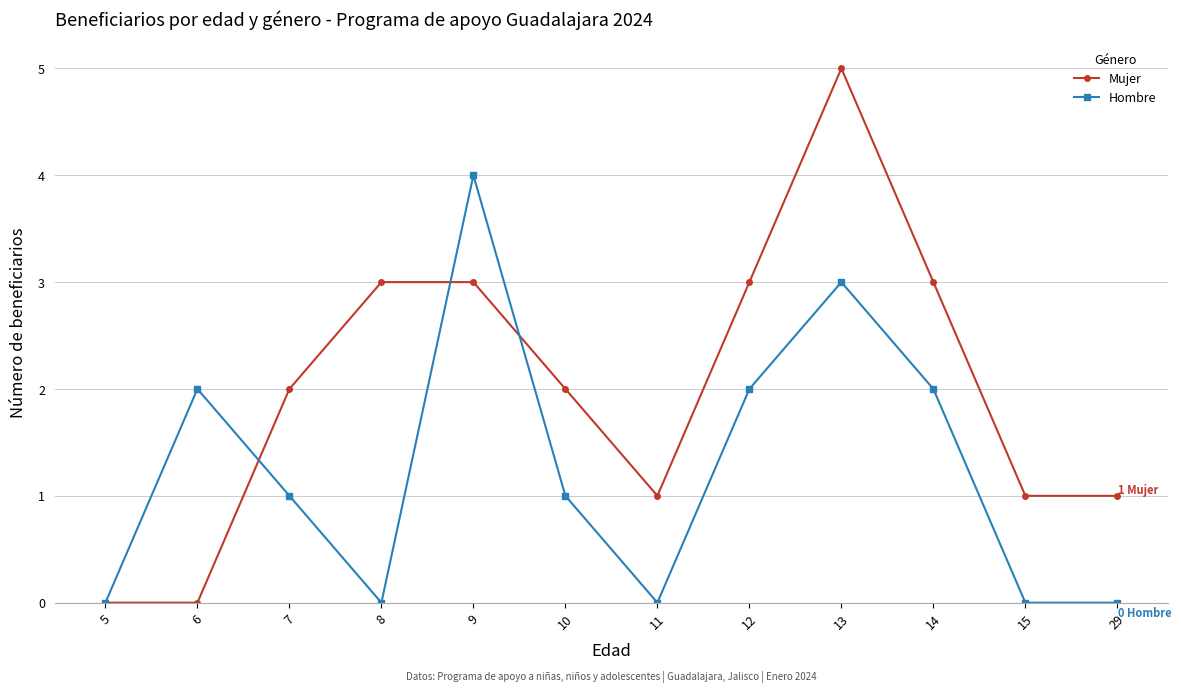

Is it true that Mujer equals 3 at 14?

True